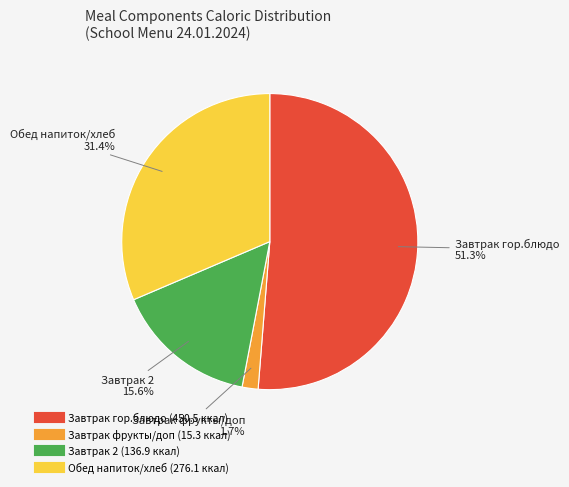

Is there a majority slice in this chart?

Yes